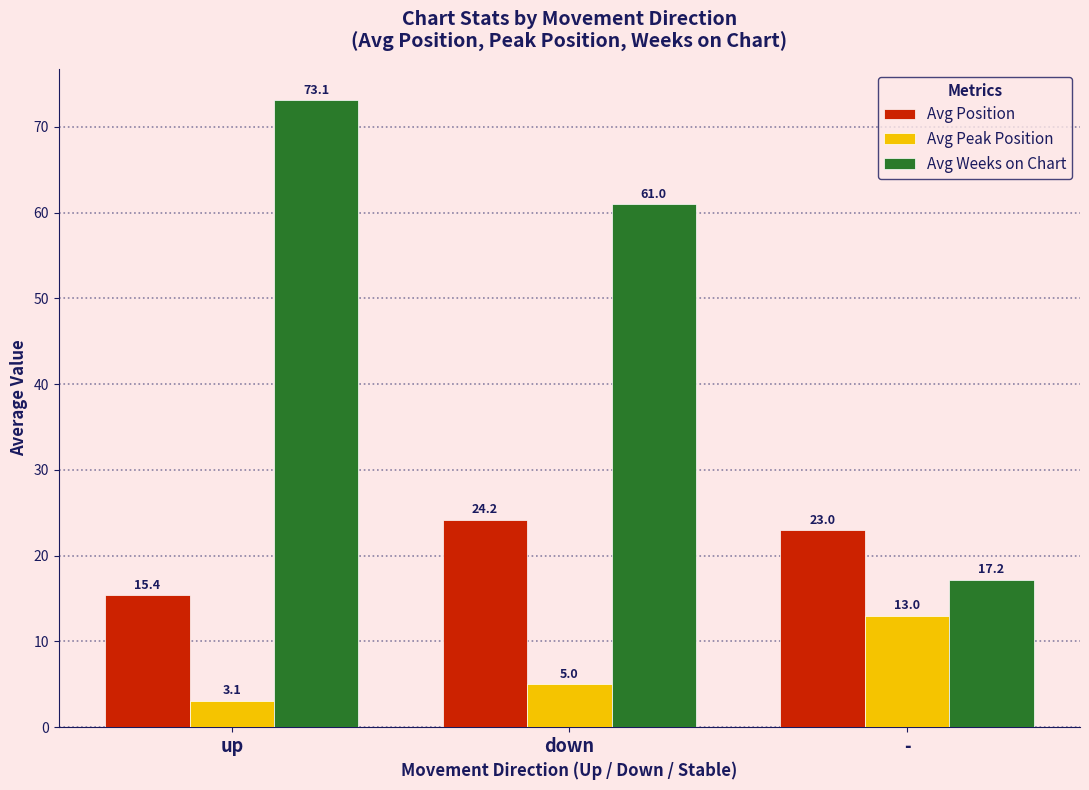

What is the difference between the Avg Position values at up and down?

8.8